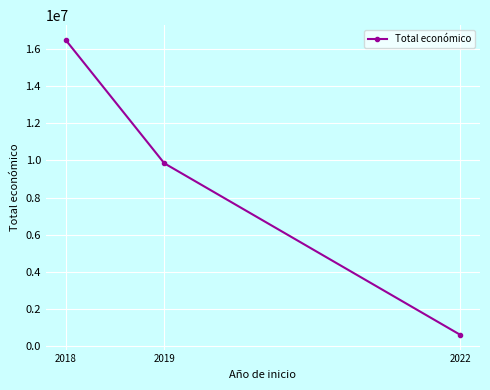

What is the maximum value shown in the chart?

16500796